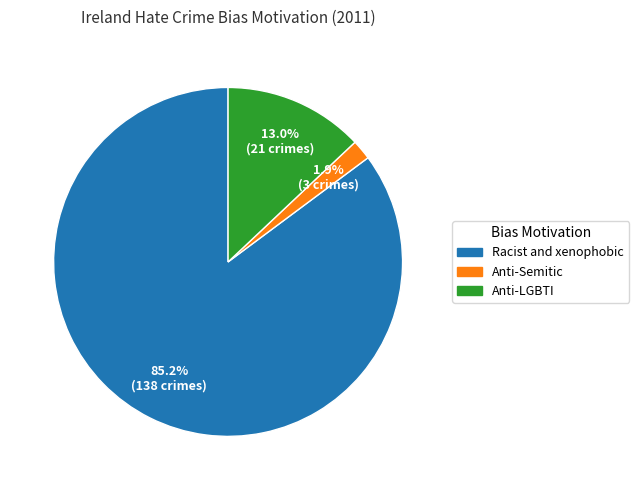

Is there any slice that represents more than half of the pie?

Yes